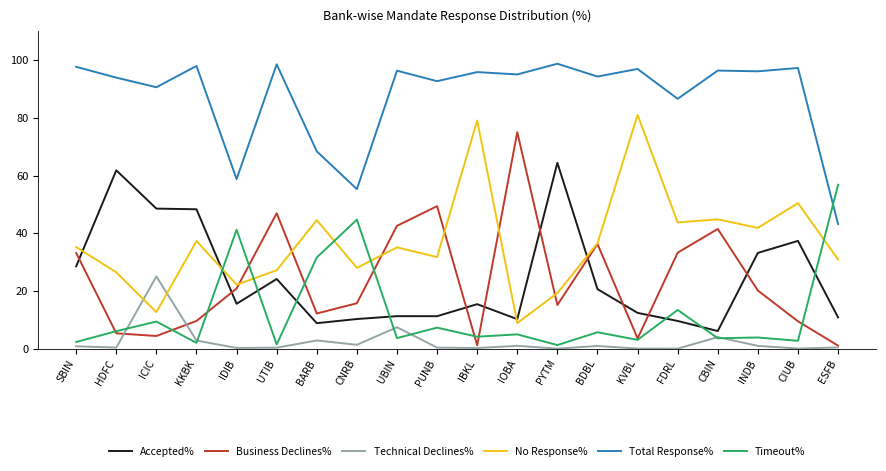

What is the difference between the highest and lowest values at FDRL?

86.6